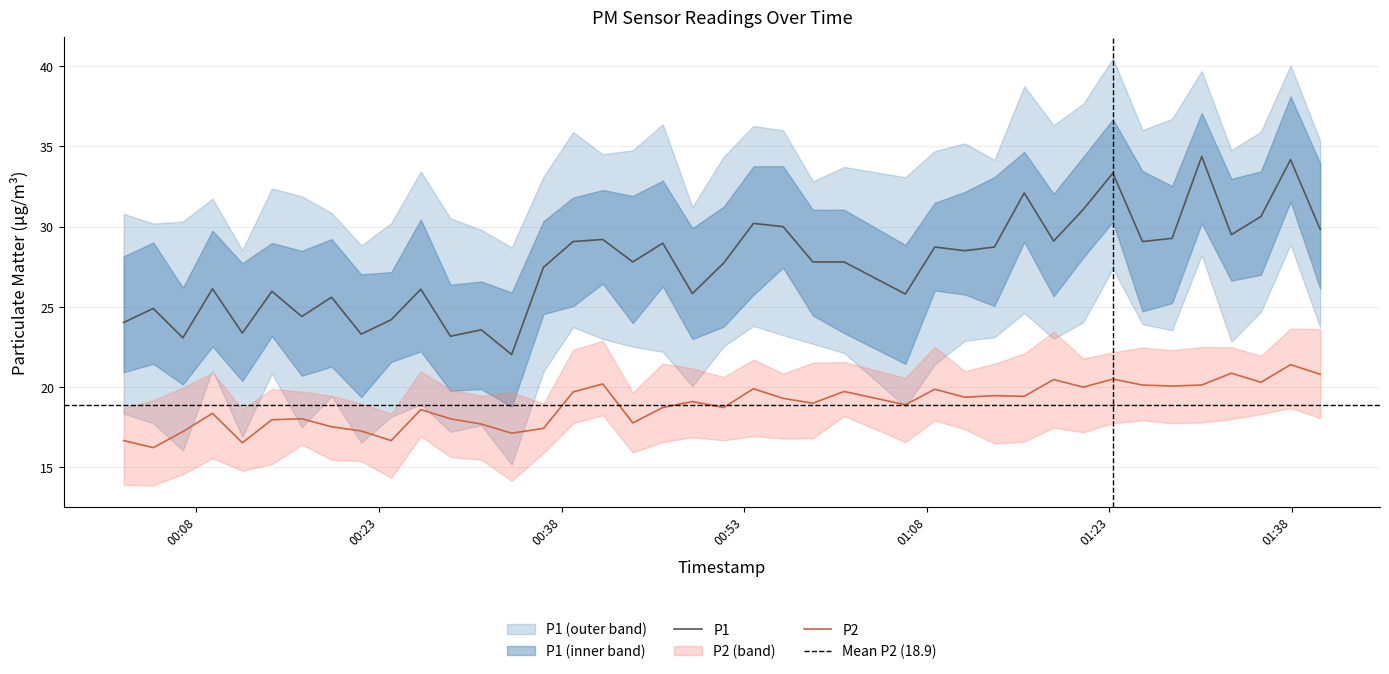

At how many categories does at least one series exceed 25?

30